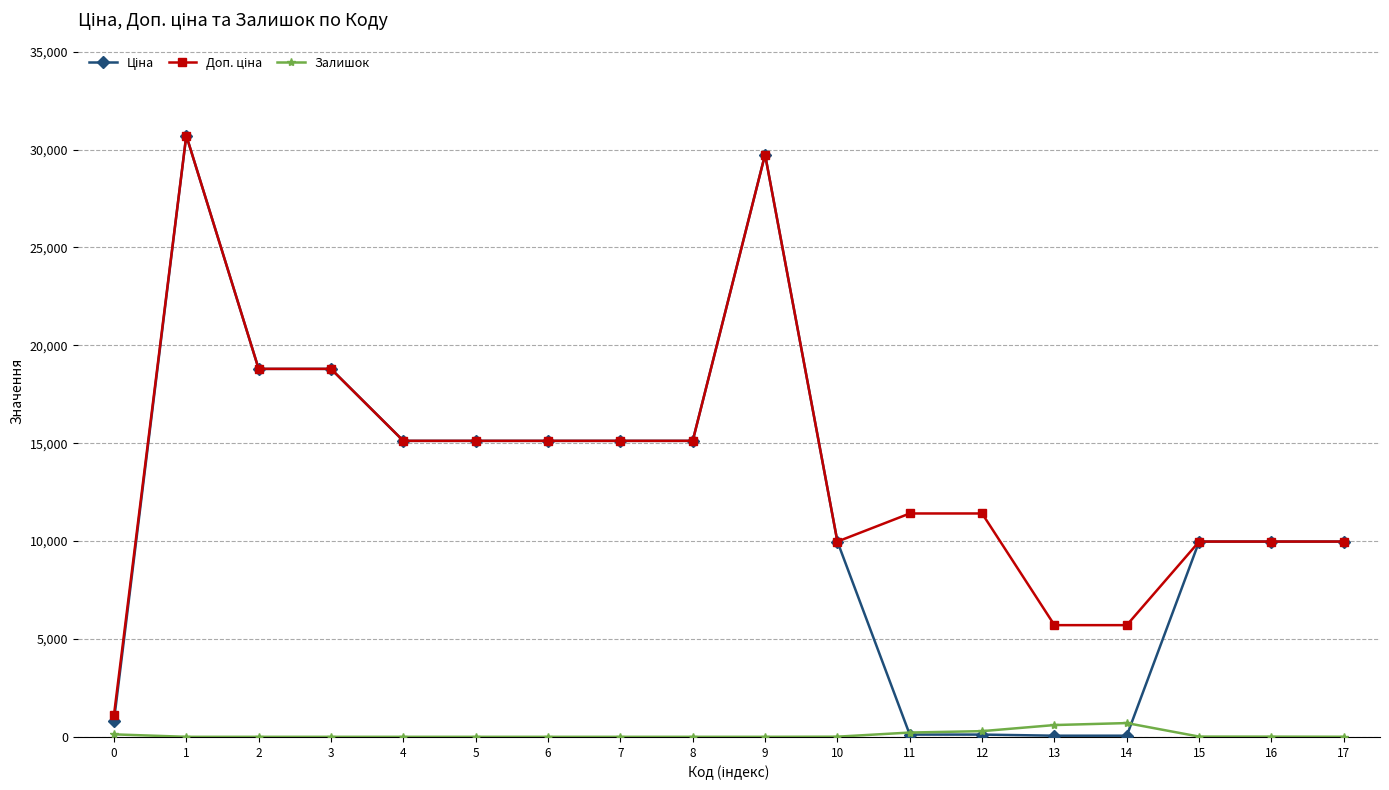

Is this an area chart (filled region under the line)?

No